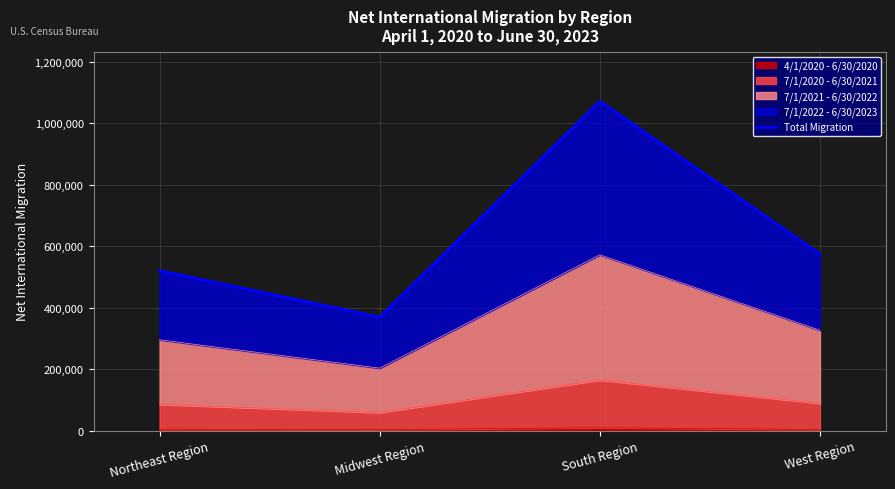

Rank the series by their maximum value, from lowest to highest.

4/1/2020 - 6/30/2020, 7/1/2020 - 6/30/2021, 7/1/2021 - 6/30/2022, 7/1/2022 - 6/30/2023